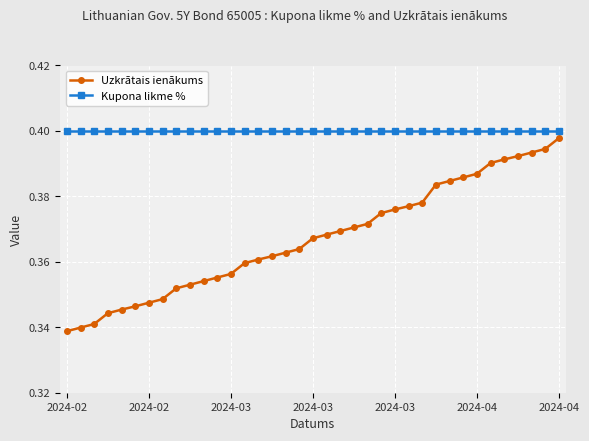

At how many categories does at least one series exceed 0?

37